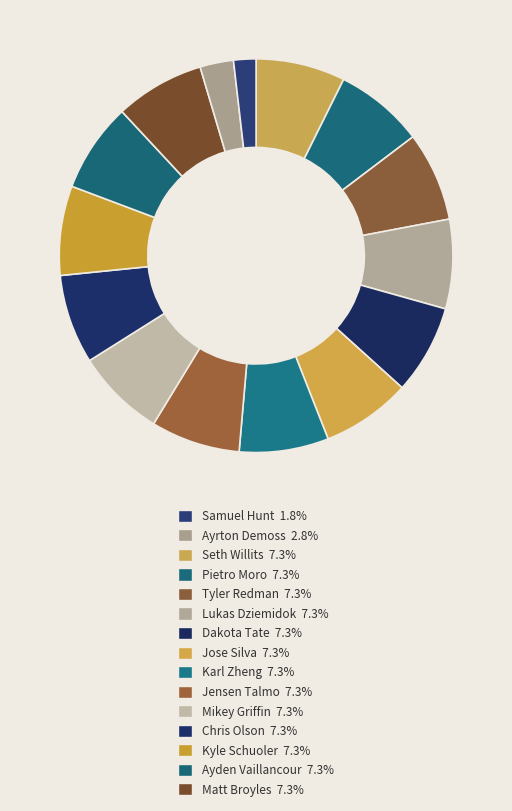

How many slices are in this pie chart?

15